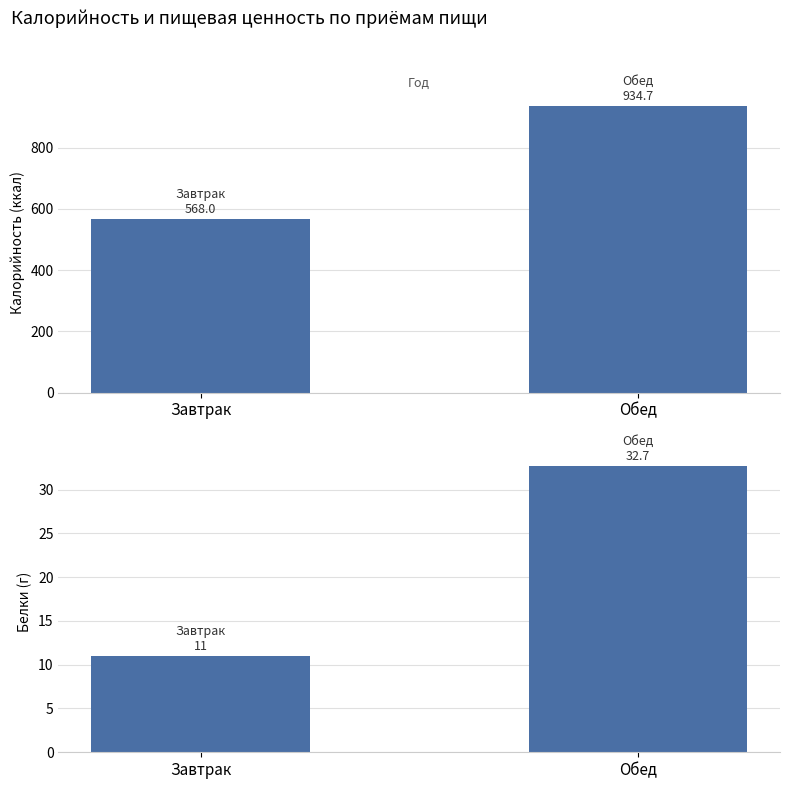

What is the total value across all series at Обед?

967.4